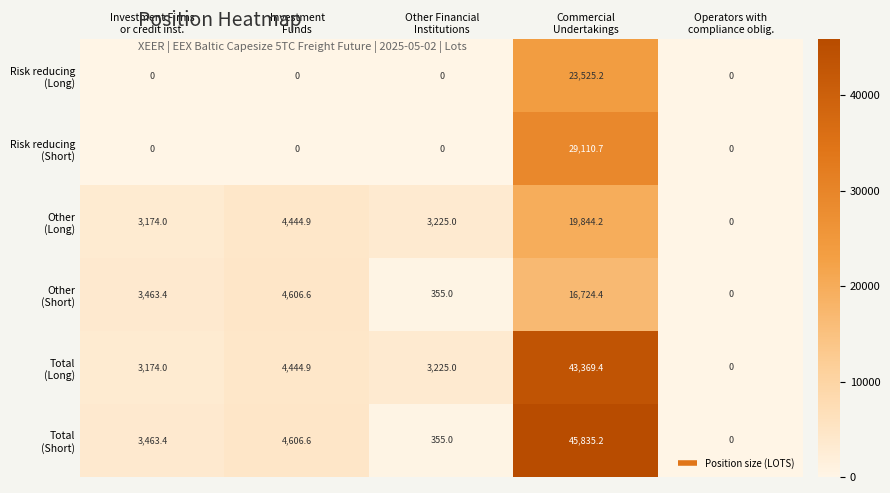

What is the greatest value displayed?

45835.2